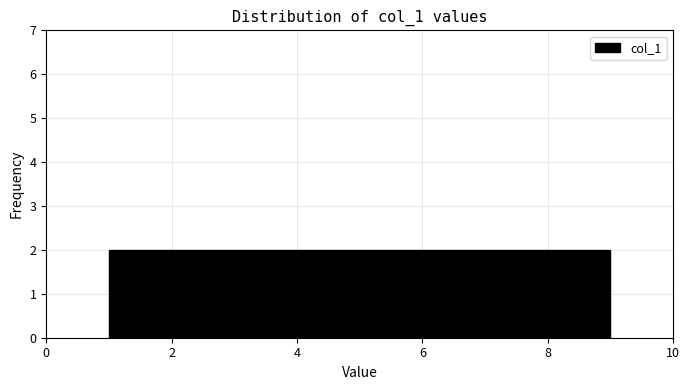

Reading left to right, list every bar in this chart as the range it spans on the x-axis followed by its height. Neither the bar edges nor the heights are printed on the chart, so give them approximately, as read against the axes.

1.0 to 1.8: 2
1.8 to 2.8: 2
2.8 to 3.6: 2
3.6 to 4.6: 2
4.6 to 5.4: 2
5.4 to 6.4: 2
6.4 to 7.2: 2
7.2 to 8.2: 2
8.2 to 9.0: 2